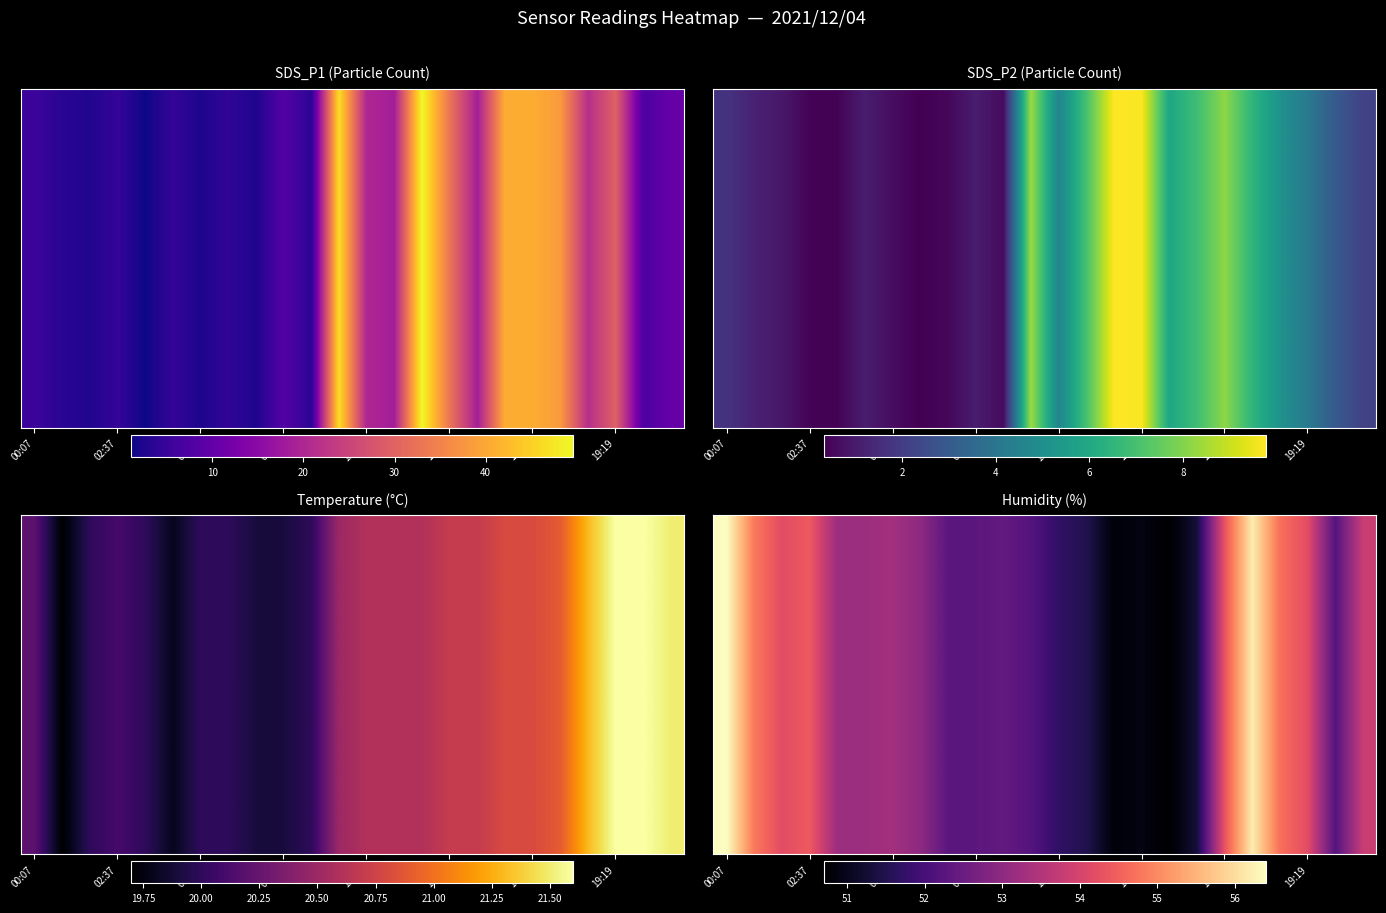

Is it true that the value at 17 is 51.3?

True